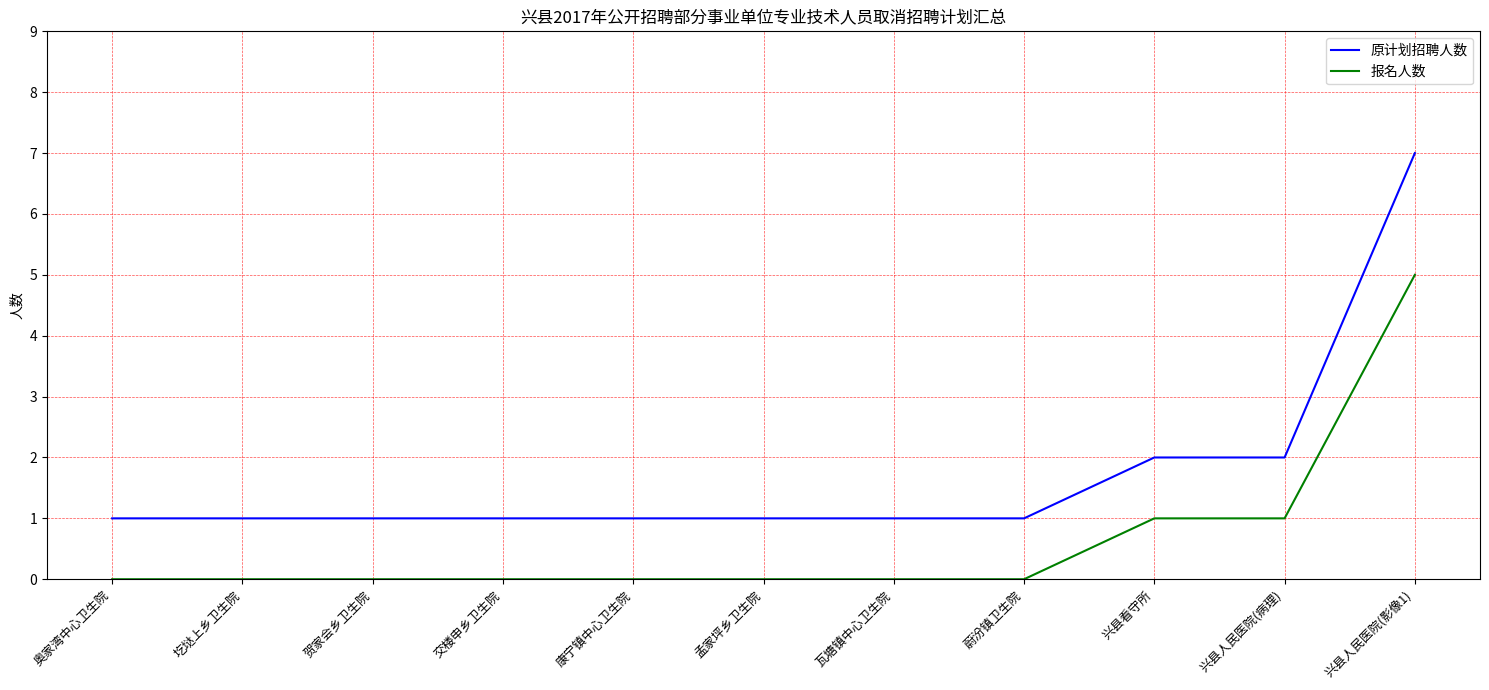

What is the sum of the 原计划招聘人数 values at 蔚汾镇卫生院 and 康宁镇中心卫生院?

2